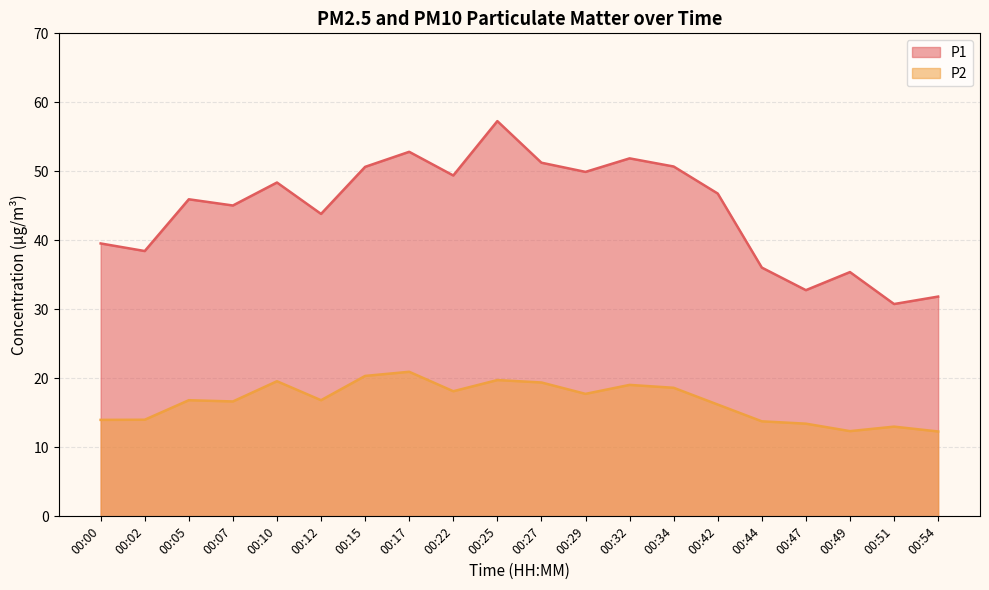

Where is P1 nearest to the value 44?

00:12